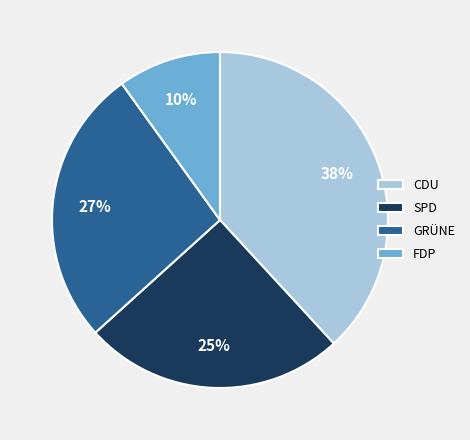

Is it true that SPD is 25% of the pie?

True